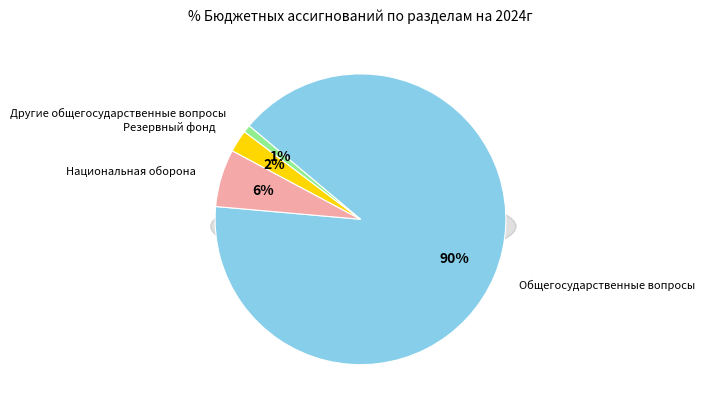

Which has a higher value, Другие общегосударственные вопросы or Резервный фонд?

Резервный фонд